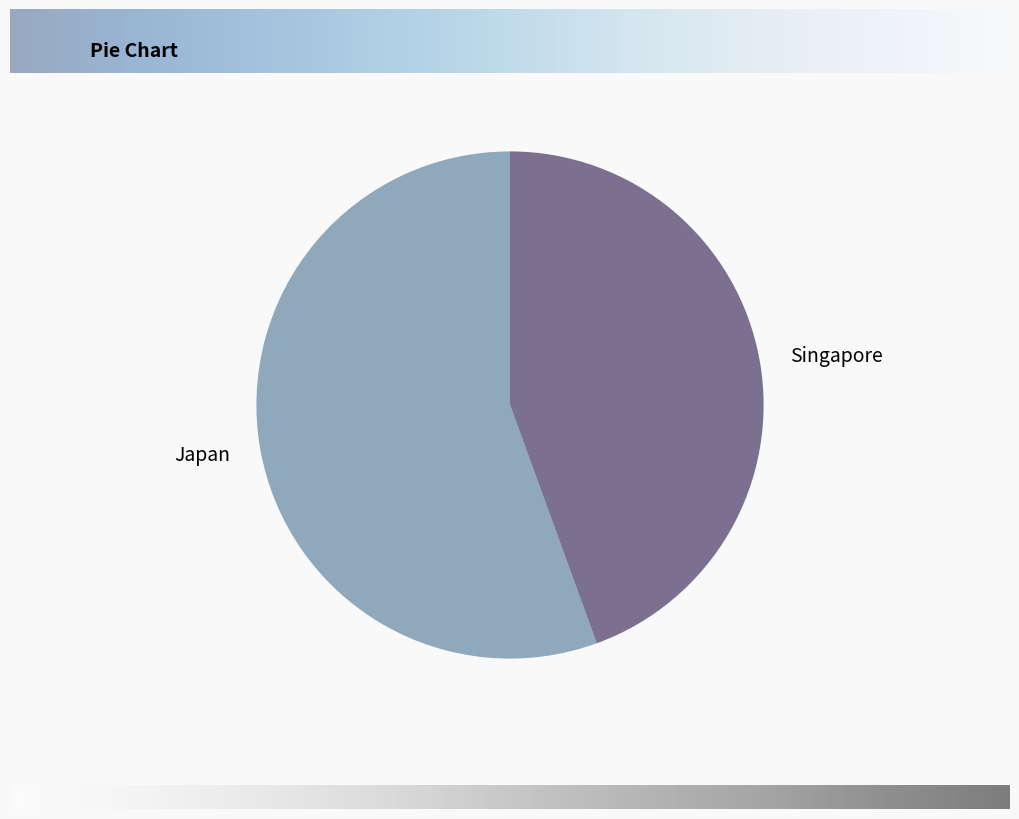

Is there a majority slice in this chart?

Yes